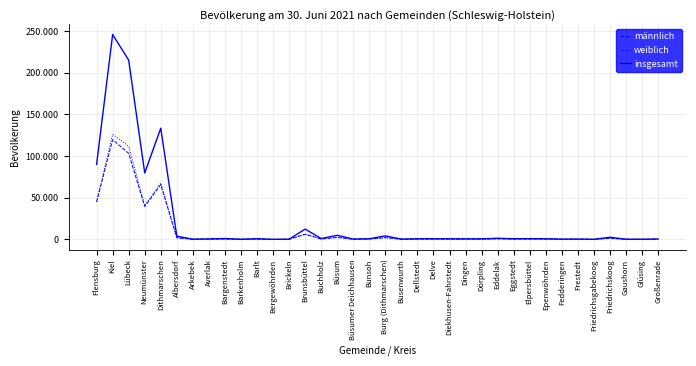

Rank the series by their maximum value, from highest to lowest.

insgesamt, weiblich, männlich